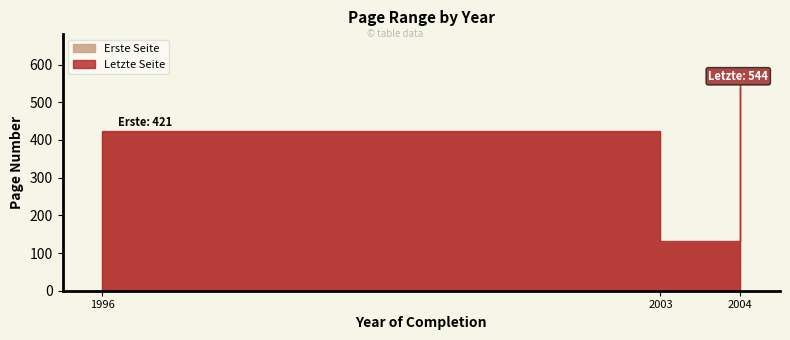

At which category does Letzte Seite reach its first local valley?

2003